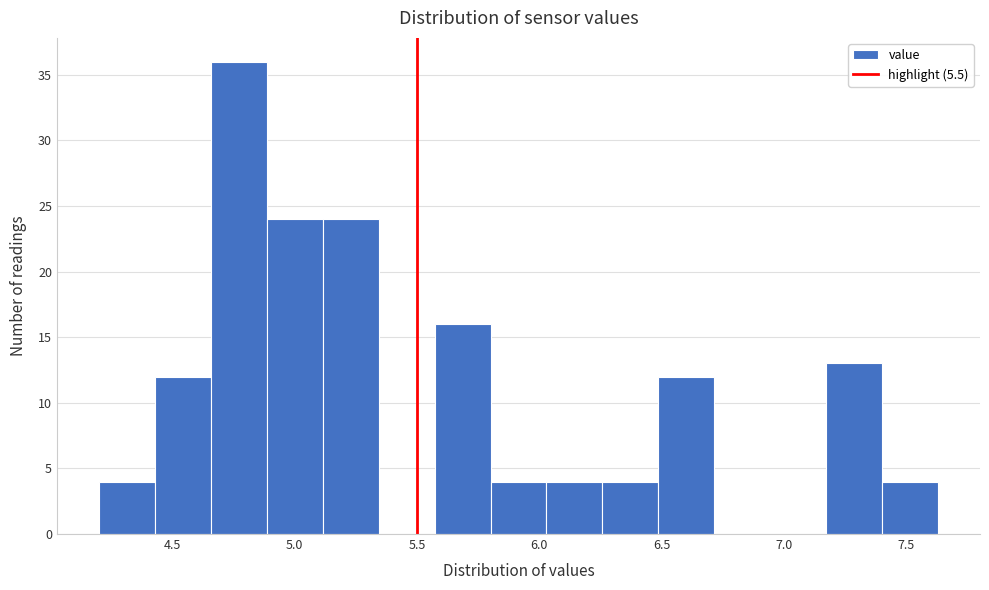

How tall is the bar that spans 4.65 to 4.90 on the x-axis? Neither the bar edges nor the heights are printed on the chart, so give them approximately, as read against the axes.

36